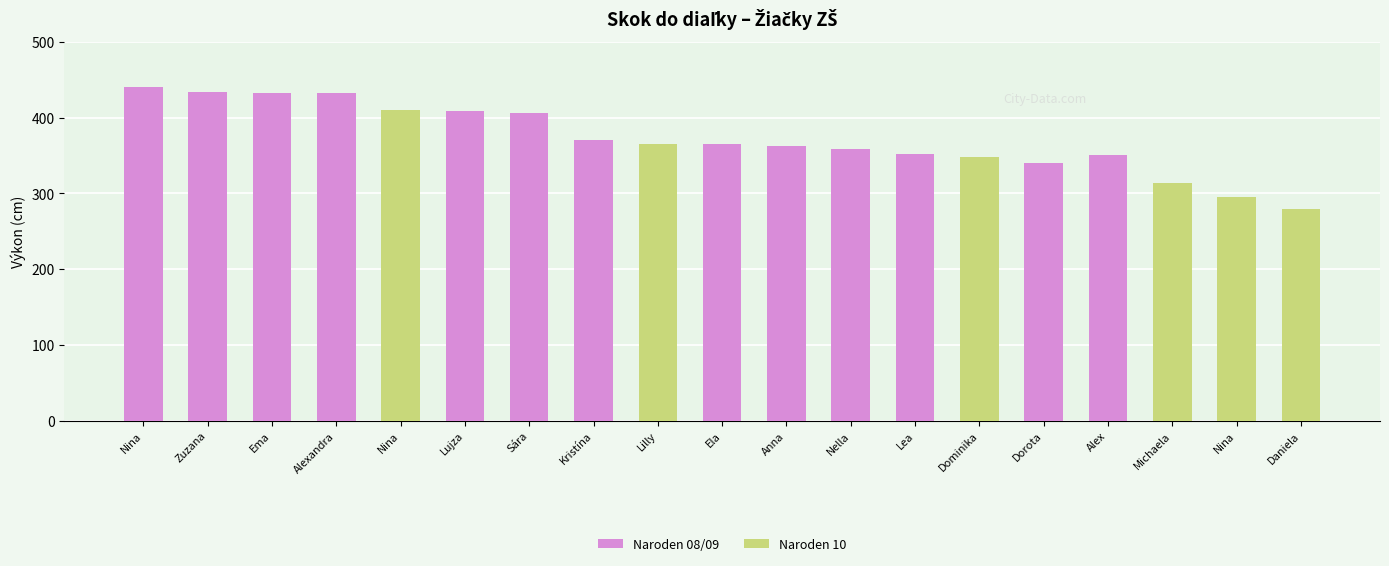

The value at Čemanová Lujza is 167. True or false?

False